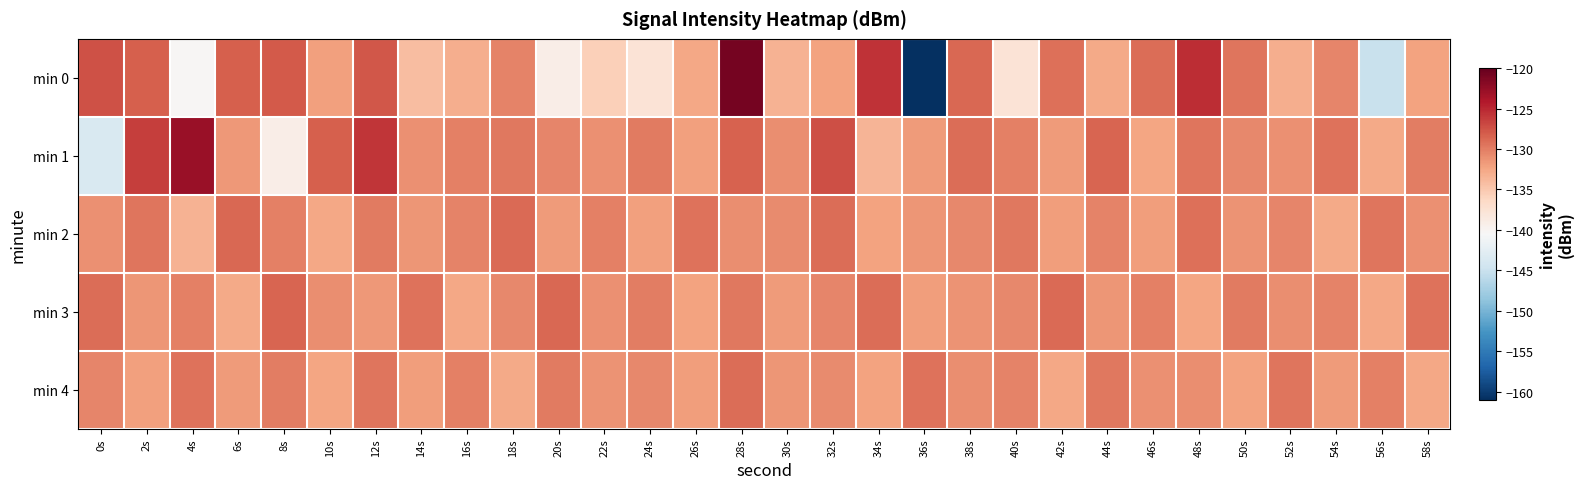

Which series has the widest spread of values?

min 0